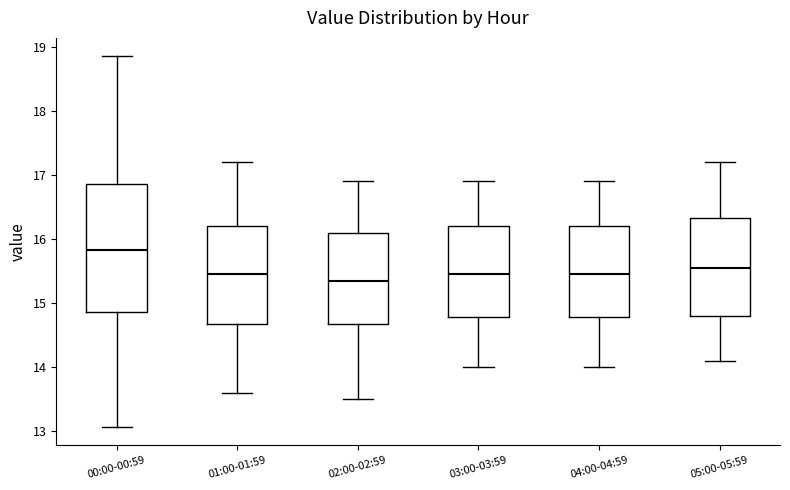

Which box has the highest median line?

00:00-00:59